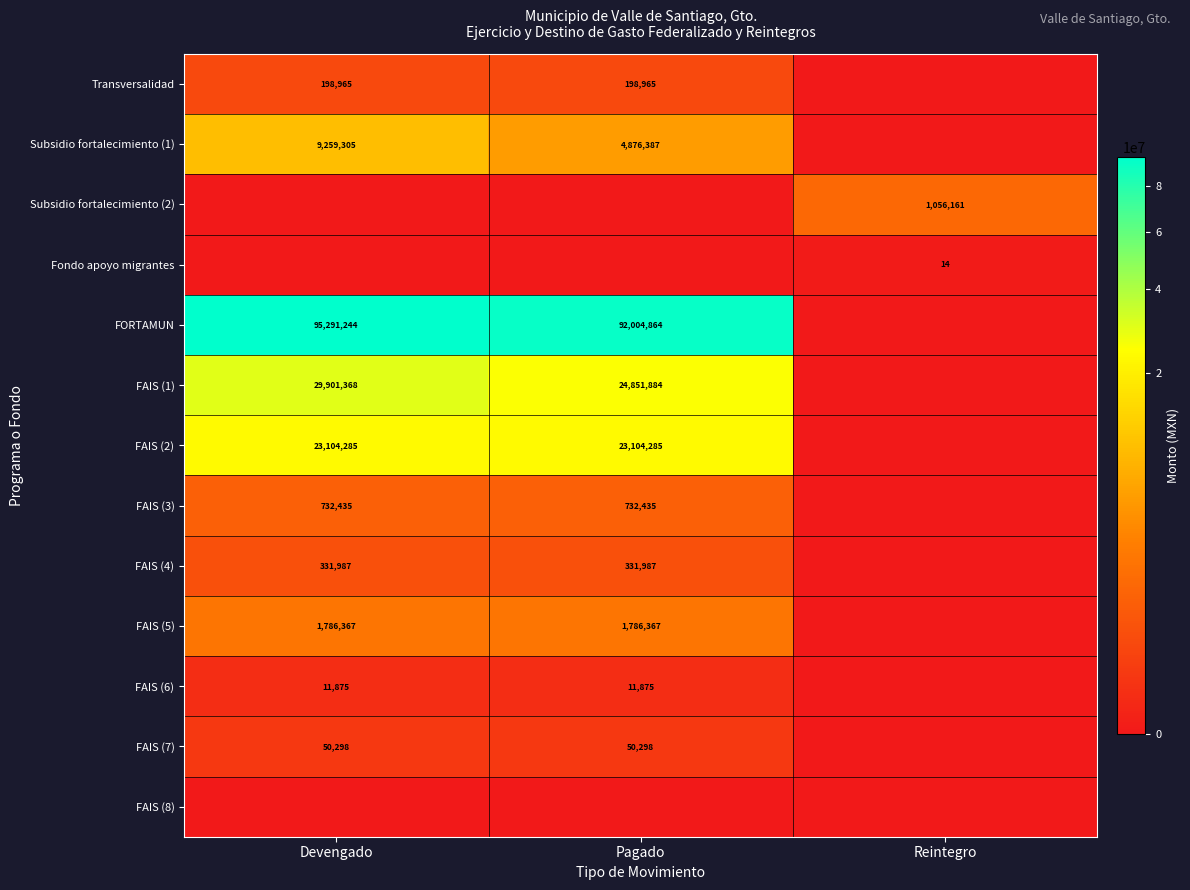

The Fondo apoyo migrantes series shows 14 at Reintegro. True or false?

True